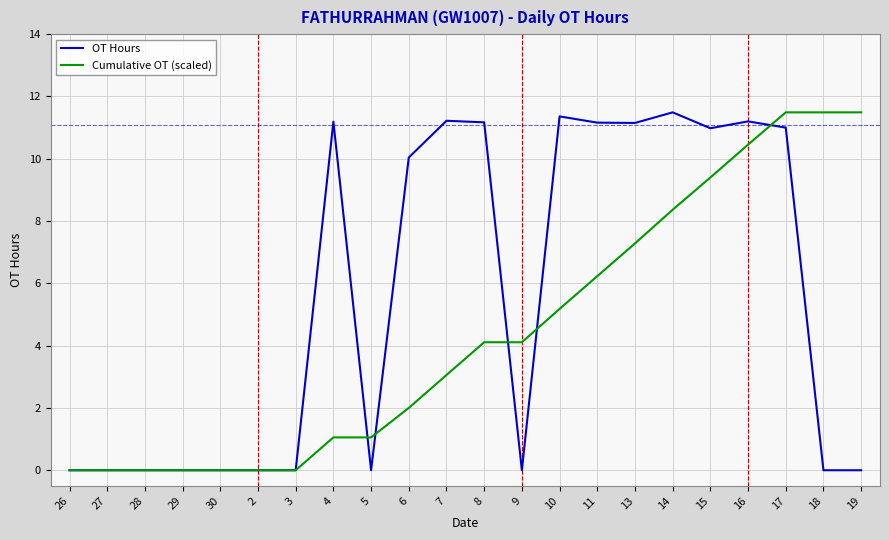

Where does the OT Hours series first go above 10?

4